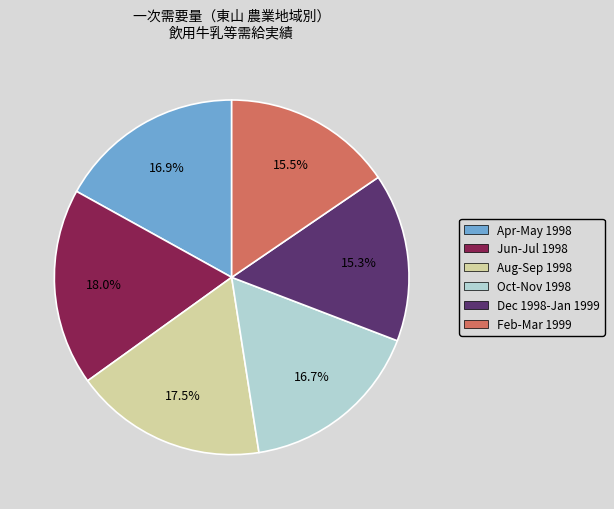

Do Aug-Sep 1998 and Jun-Jul 1998 together represent more than half of the pie?

No